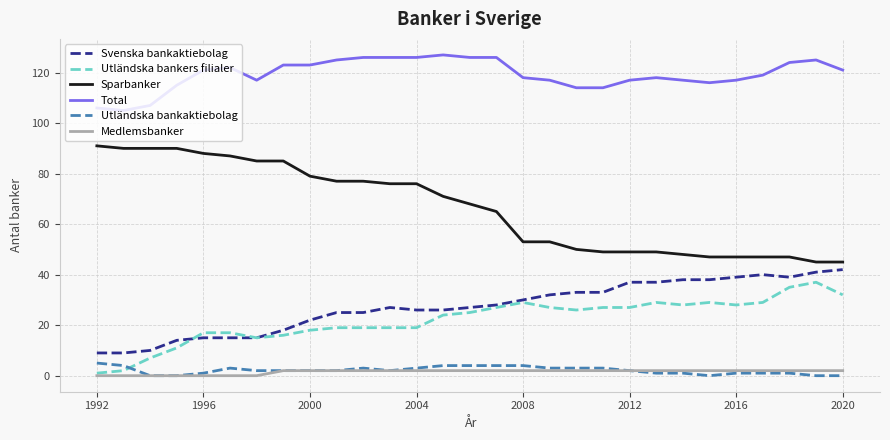

True or false: Total and Utländska bankers filialer intersect in this chart.

False